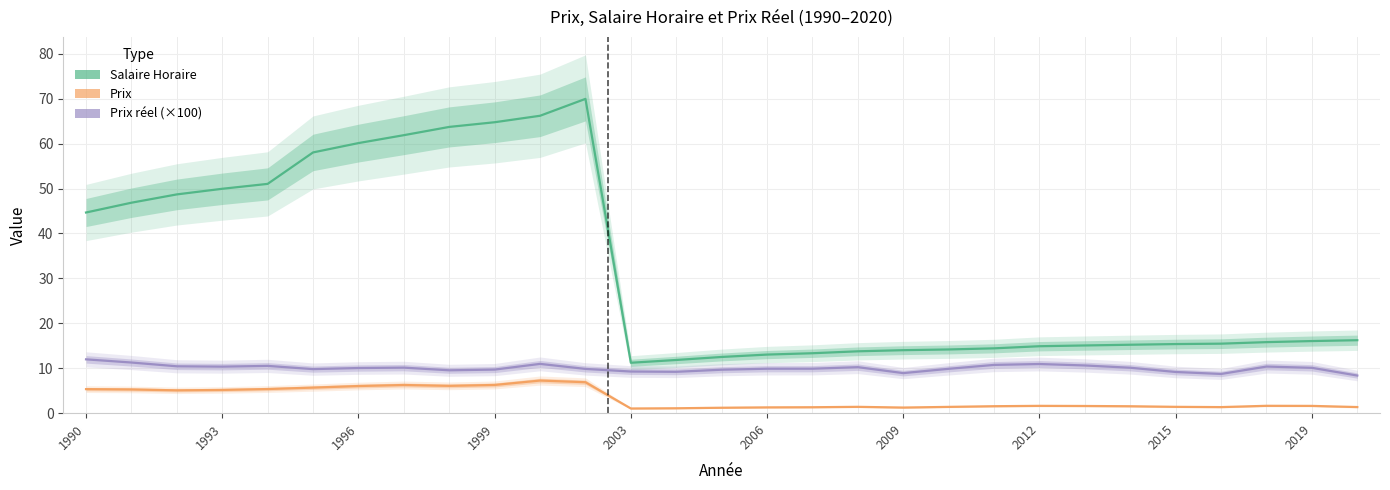

How many interior local peaks does the Prix series have?

5